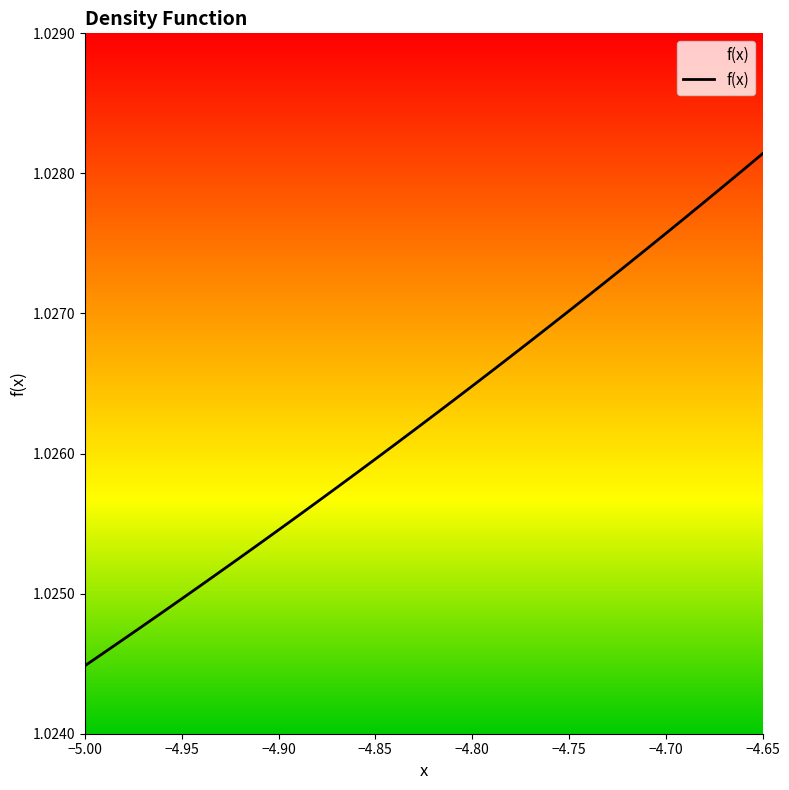

How many lines are shown in the chart?

1